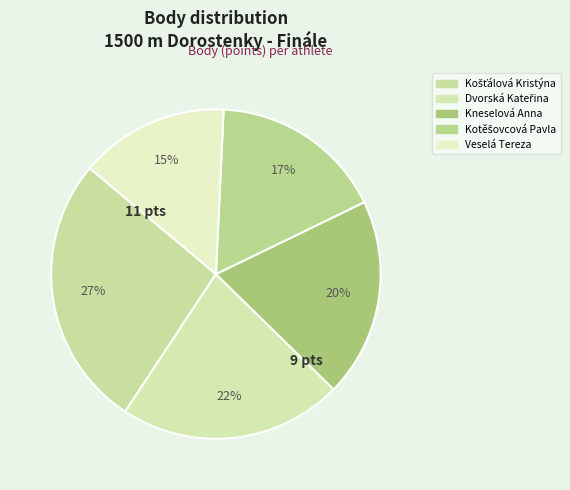

Rank the categories by value from highest to lowest.

Košťálová Kristýna, Dvorská Kateřina, Kneselová Anna, Kotěšovcová Pavla, Veselá Tereza